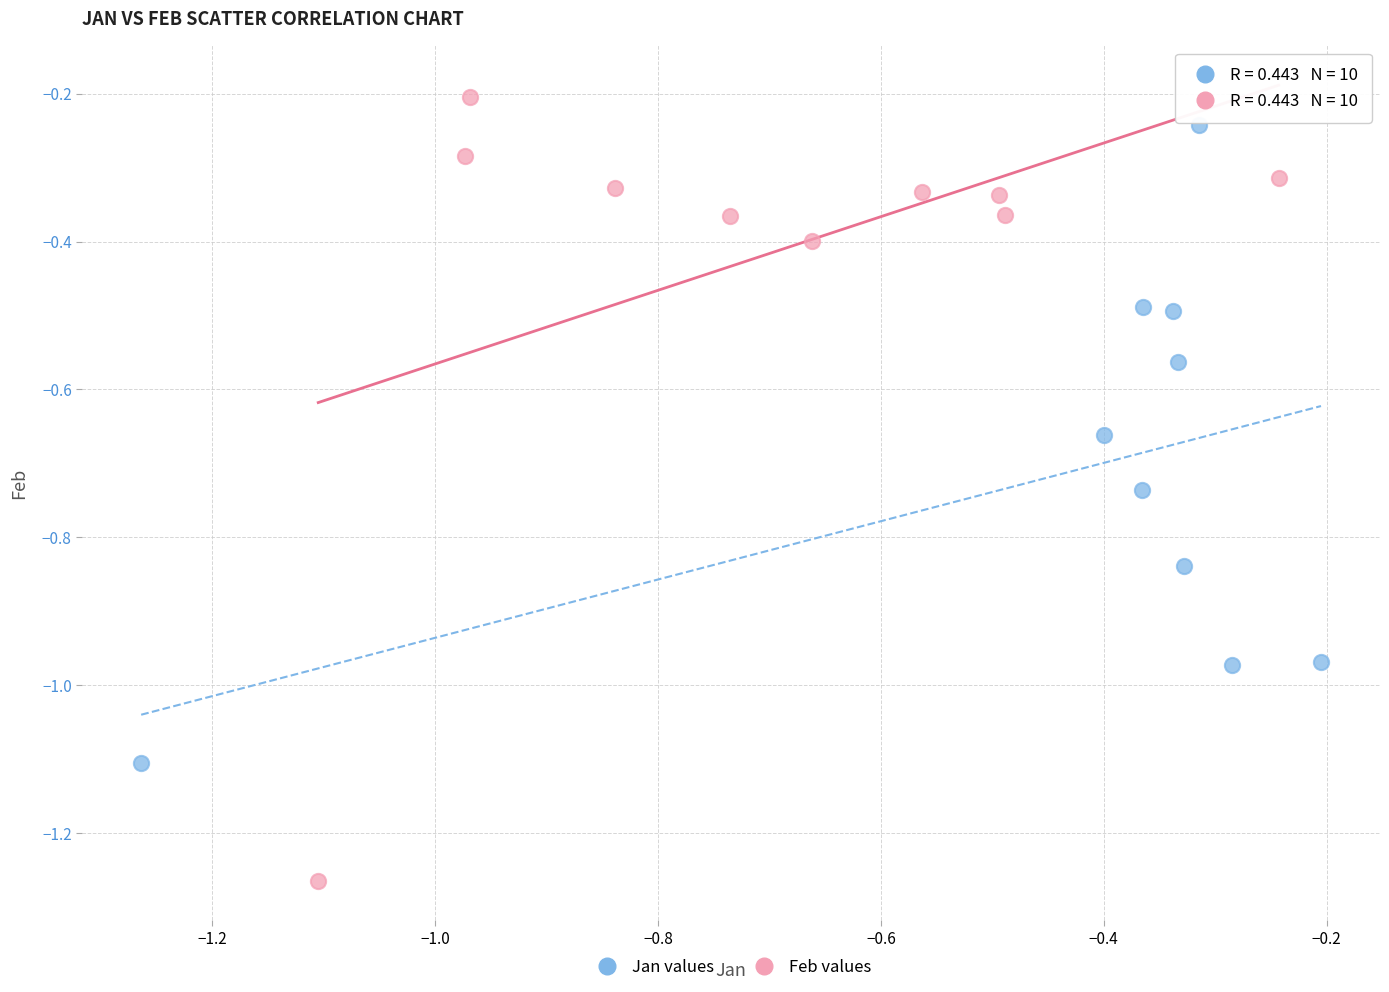

Which series reaches the minimum Y coordinate?

Feb values